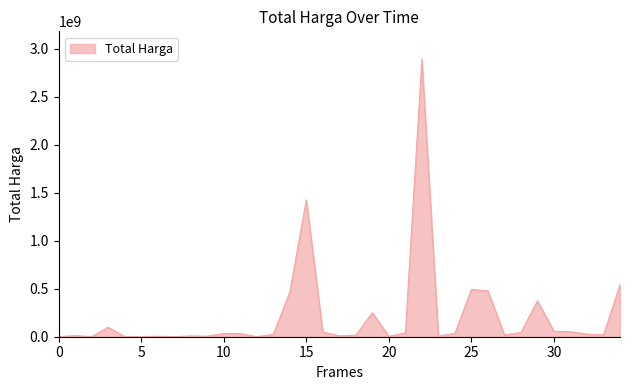

What is the difference between the maximum and minimum values?

2892044000